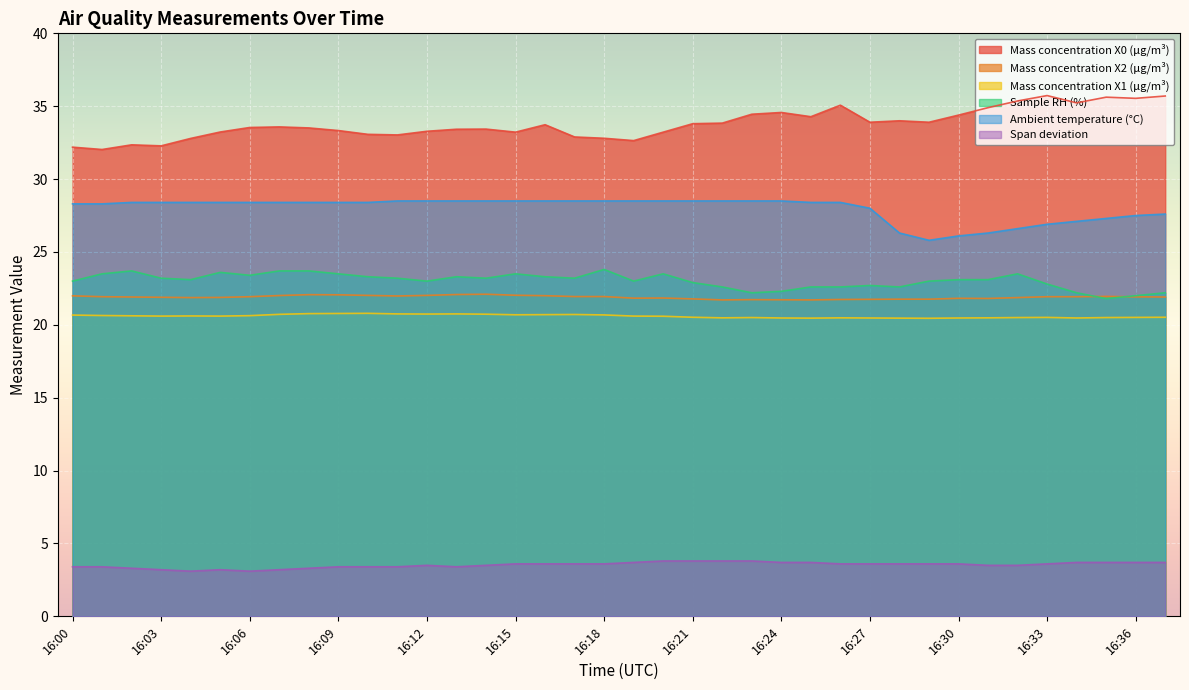

Between 16:18 and 16:36, which is larger?

16:36